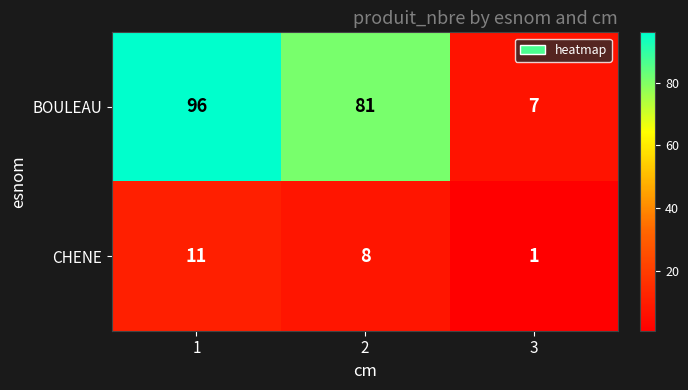

At 3, list the series in order from smallest to largest.

CHENE, BOULEAU